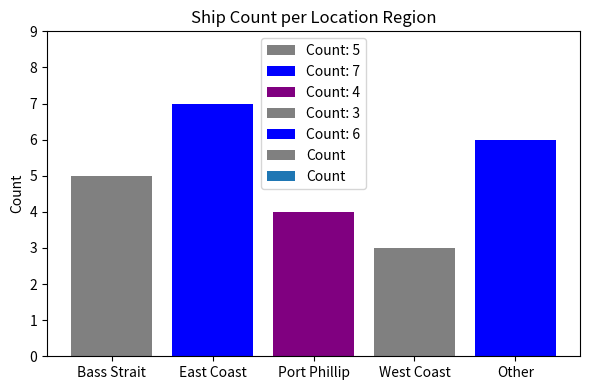

The chart shows a value of 3 at Bass Strait. True or false?

False